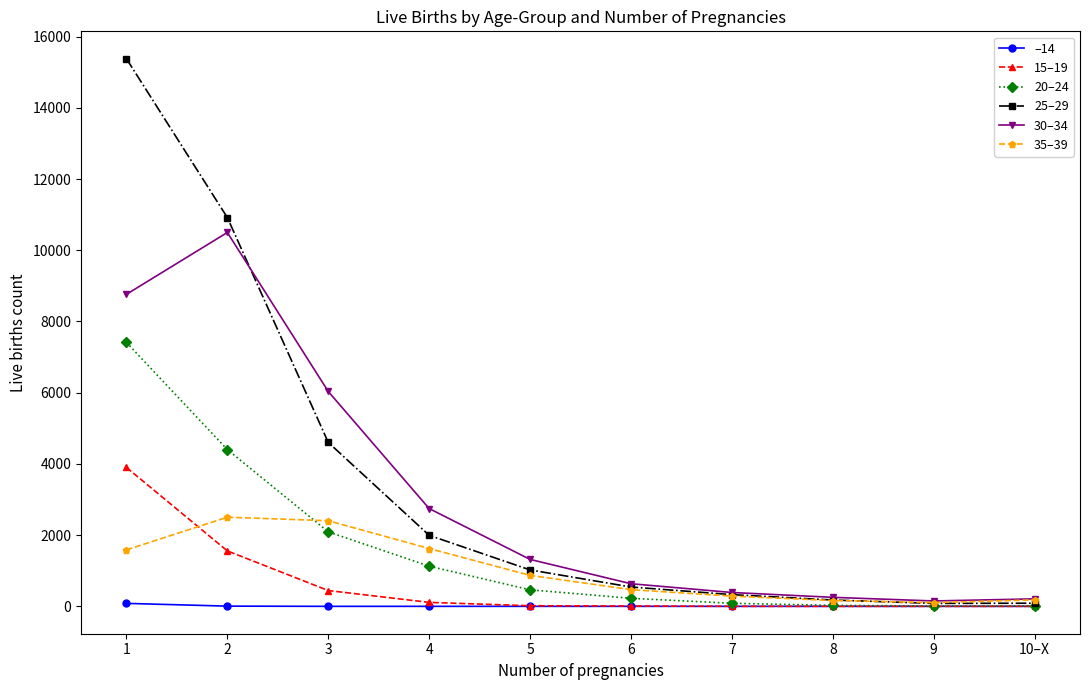

How many data points in 25–29 are less than 1023?

5